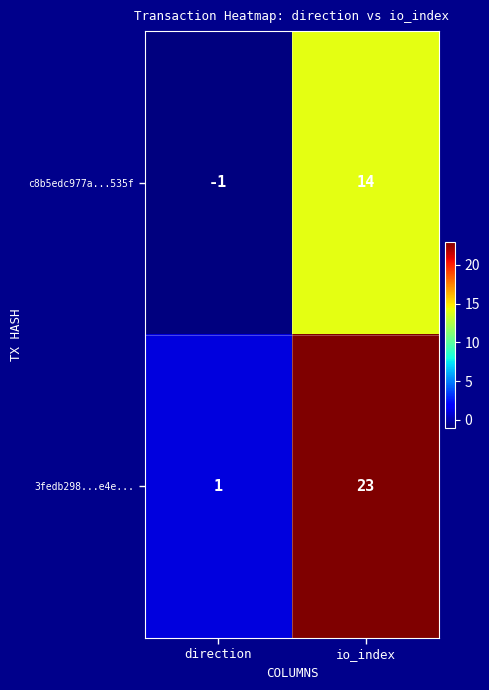

The c8b5edc977a...535f series shows 14 at io_index. True or false?

True